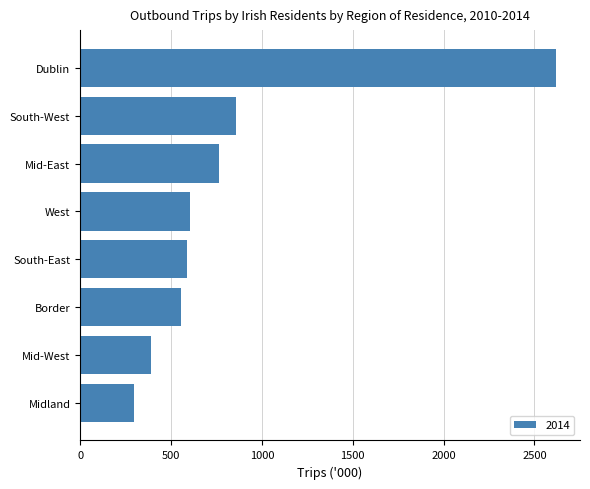

What is the ratio of the value at South-West to the value at Border?

1.5